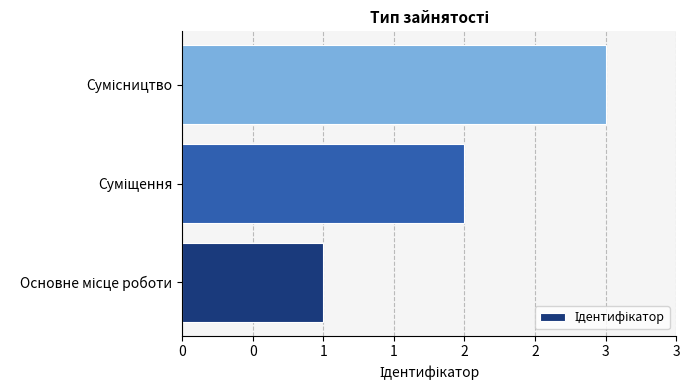

Does the chart contain any negative values?

No